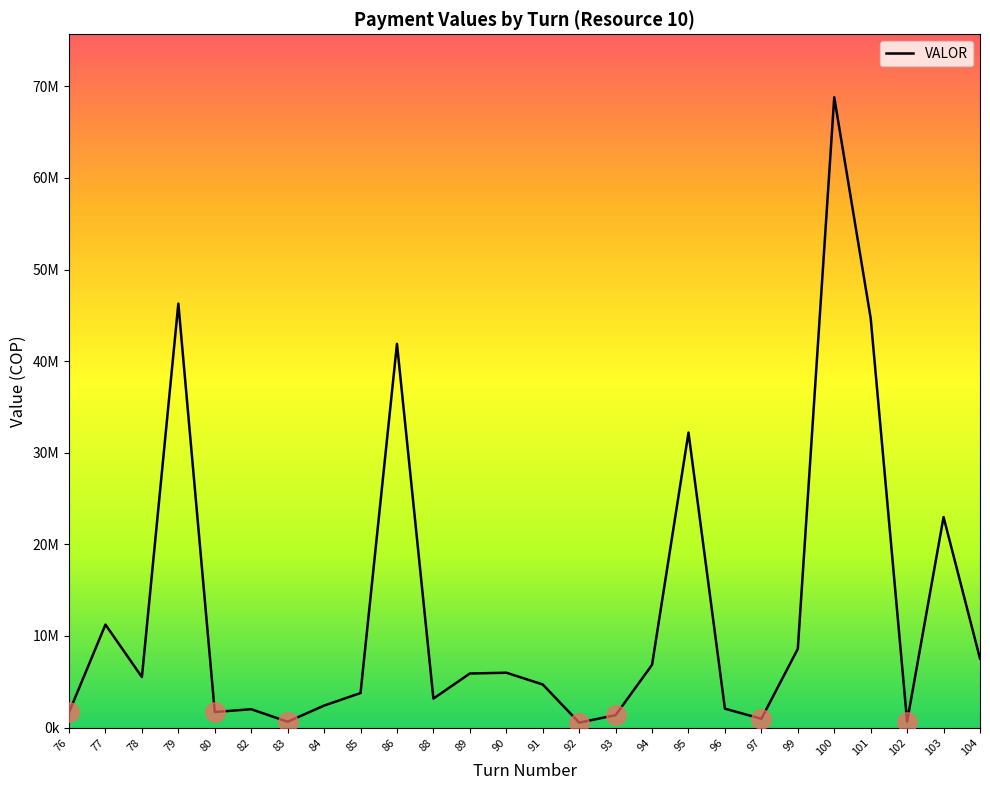

Reading left to right, extract all data points from this chart.

1661640.0	11239410.0	5511096.0	46281625.0	1698735.0	2001890.0	636775.0	2400000.0	3768816.0	41889091.0	3162104.0	5900451.0	5986650.0	4706275.0	540471.5	1357255.0	6849565.0	32203399.0	2061633.0	959419.0	8589070.0	68799202.0	44686140.0	657500.0	22978713.5	7527569.1